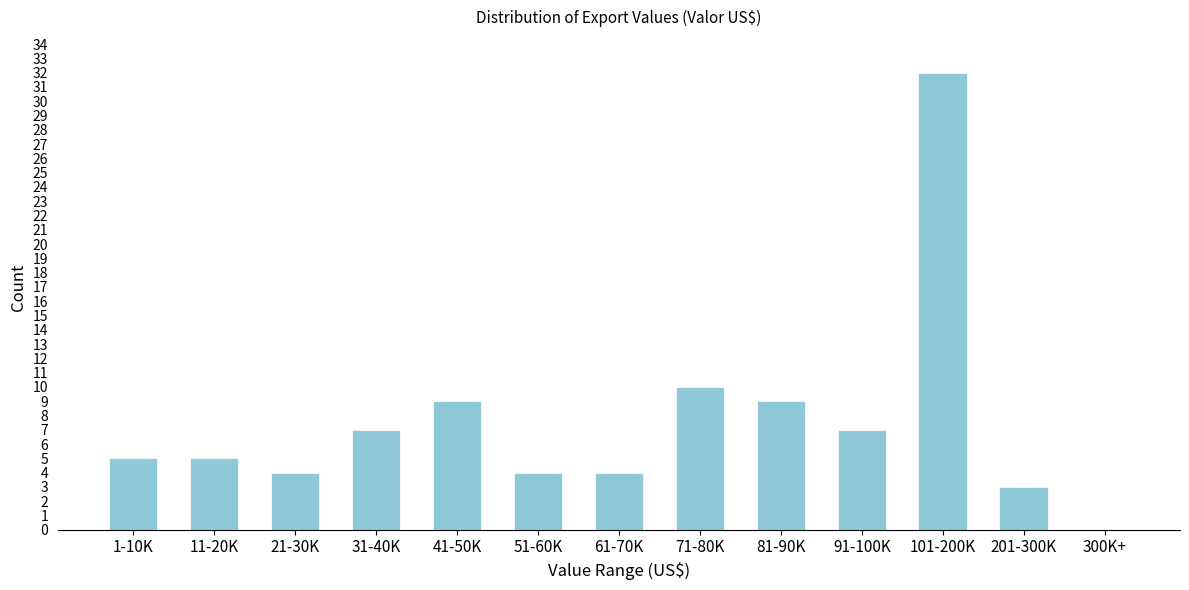

Reading left to right, transcribe all the data shown in this chart.

1-10K=5	11-20K=5	21-30K=4	31-40K=7	41-50K=9	51-60K=4	61-70K=4	71-80K=10	81-90K=9	91-100K=7	101-200K=32	201-300K=3	300K+=0